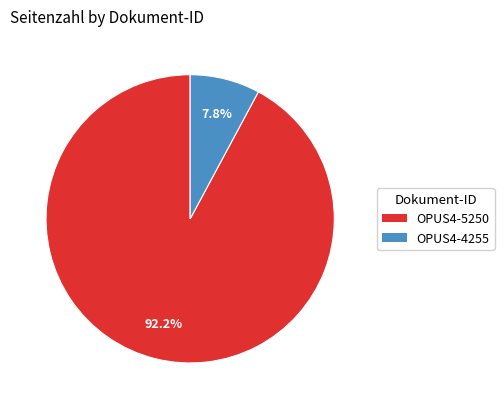

To the nearest percent, what is the difference between the OPUS4-5250 and OPUS4-4255 slice percentages?

84%